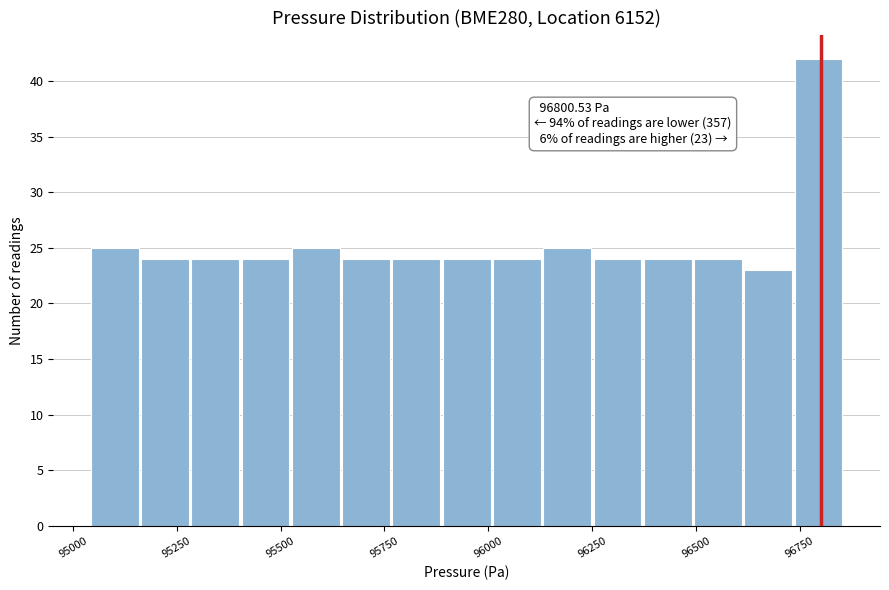

Read against the x-axis, roughly where is the centre of the tallest bar?

96800